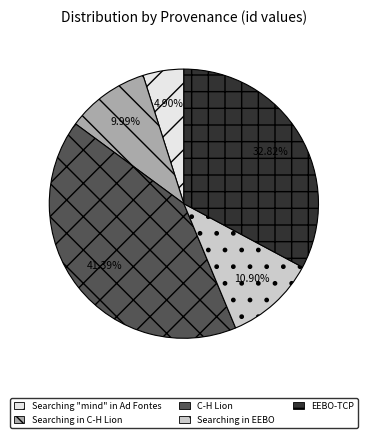

Which slice is the smallest?

Searching "mind" in Ad Fontes